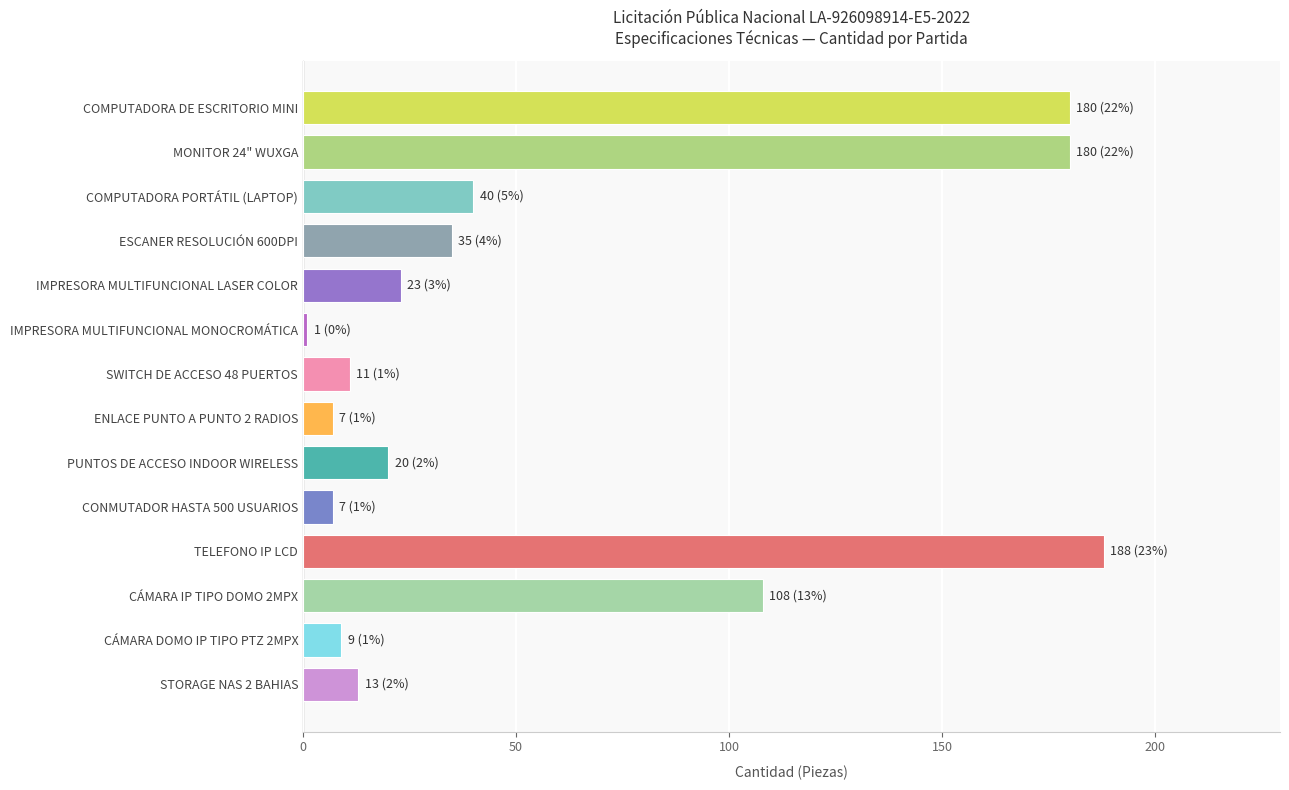

How many distinct data groups are displayed?

1